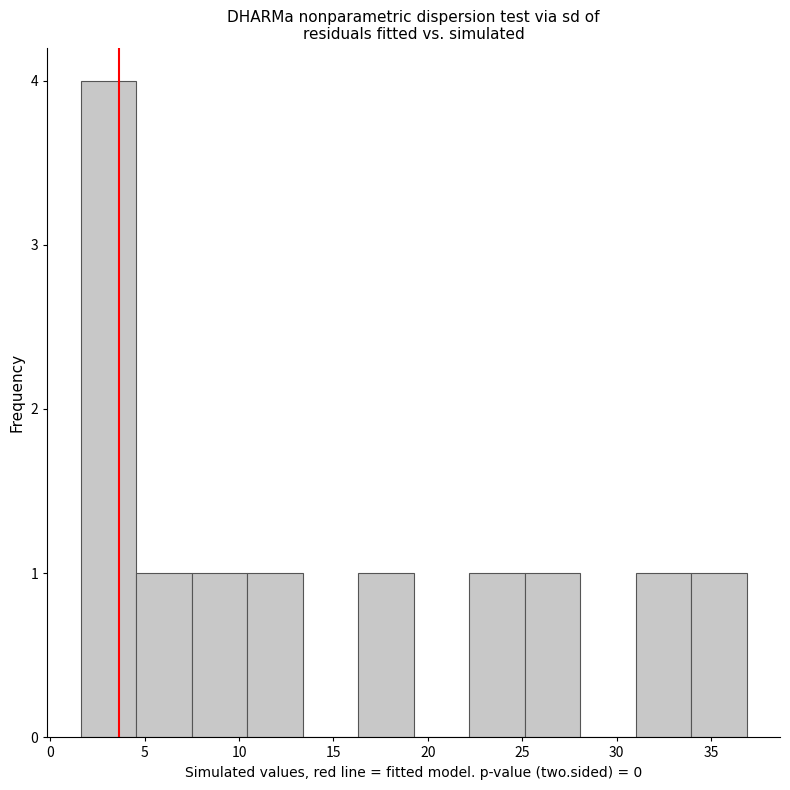

Reading left to right, list every bar in this chart as the range it spans on the x-axis followed by its height. Neither the bar edges nor the heights are printed on the chart, so give them approximately, as read against the axes.

1.5 to 4.5: 4
4.5 to 7.5: 1
7.5 to 10.5: 1
10.5 to 13.5: 1
13.5 to 16.5: 0
16.5 to 19.5: 1
19.5 to 22.0: 0
22.0 to 25.0: 1
25.0 to 28.0: 1
28.0 to 31.0: 0
31.0 to 34.0: 1
34.0 to 37.0: 1